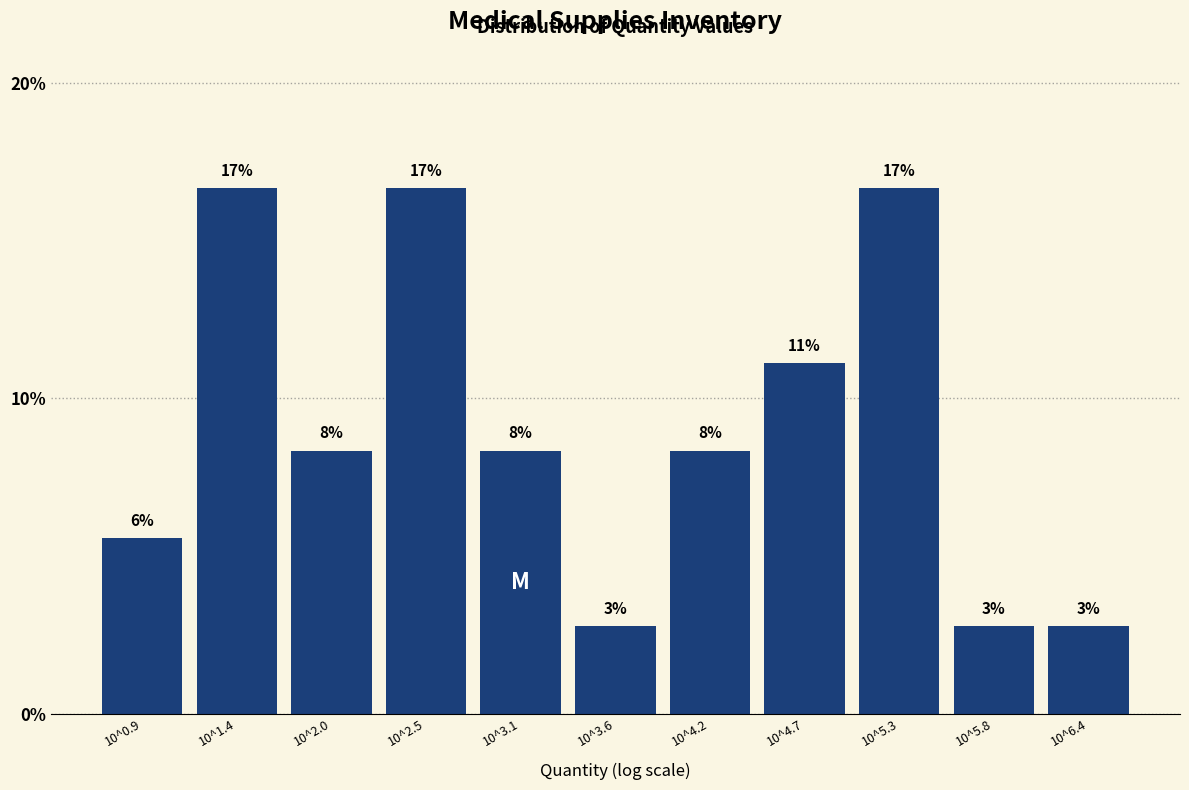

Are the bars horizontal?

No